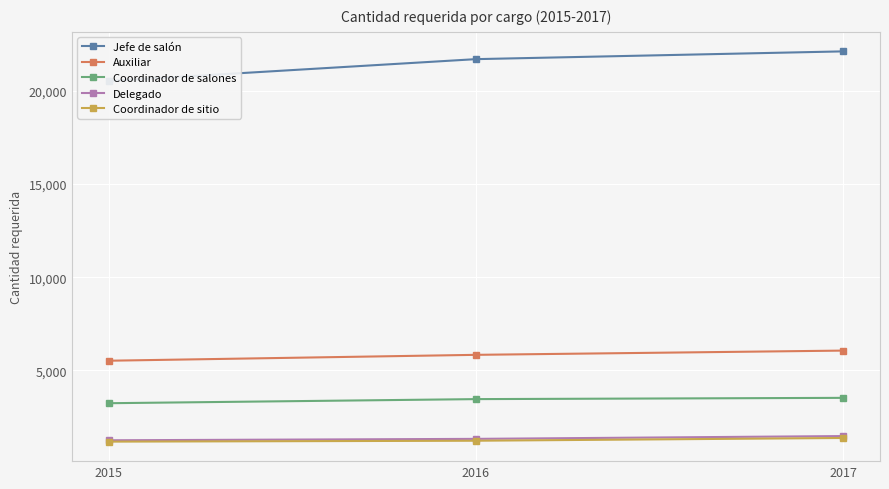

The Jefe de salón series shows 13496 at 2016. True or false?

False